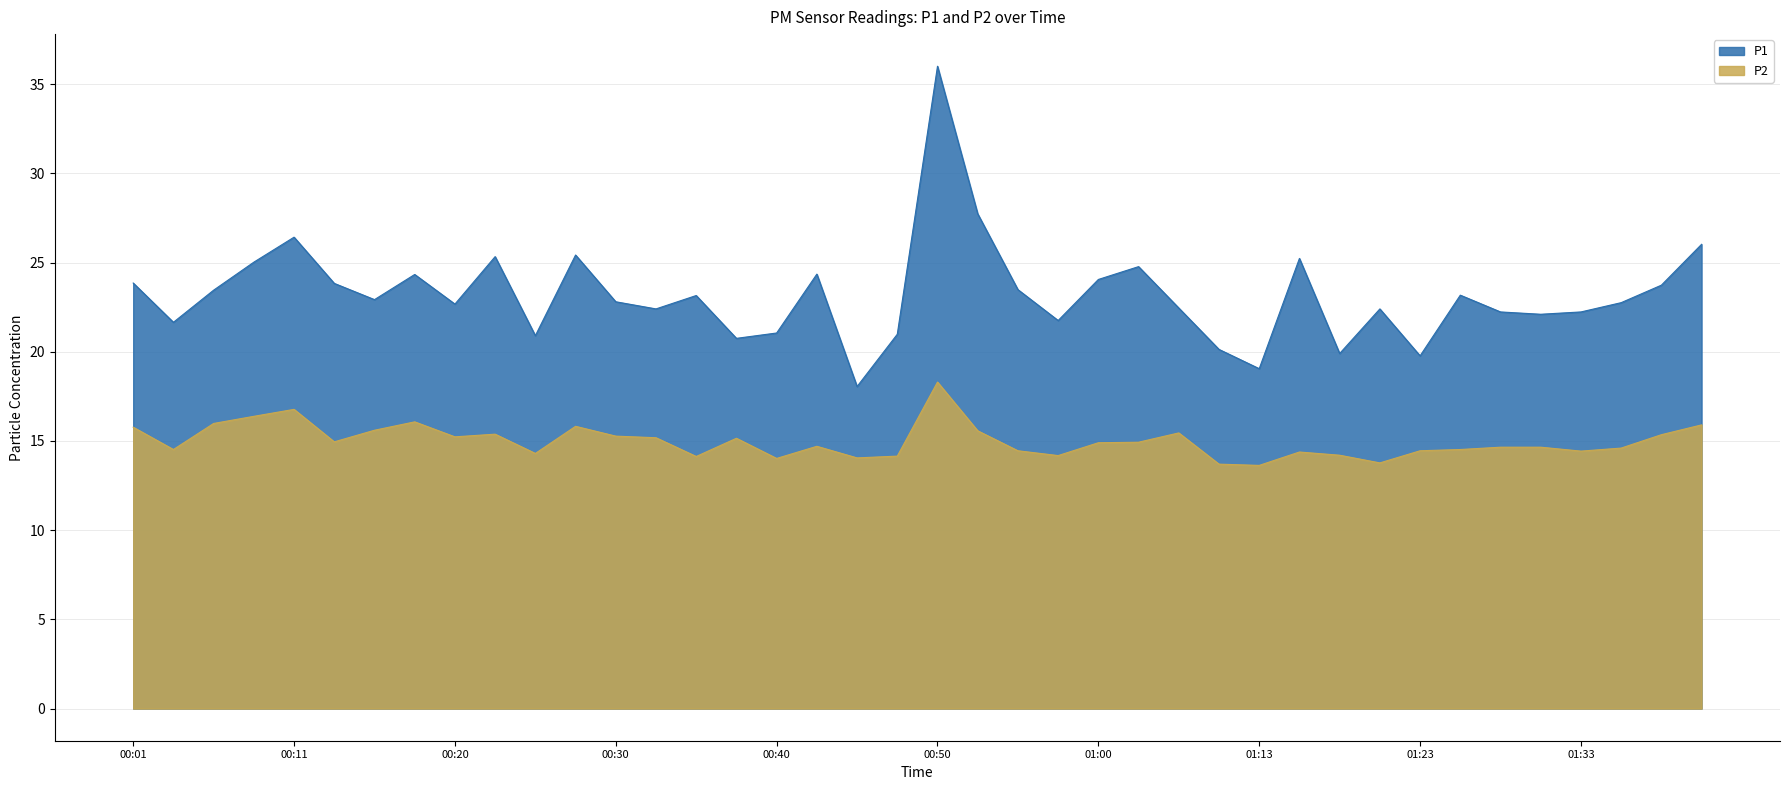

List the labels in order of P2 value, smallest first.

01:13, 01:10, 01:20, 00:40, 00:45, 00:35, 00:47, 00:57, 01:18, 00:25, 01:15, 01:33, 00:55, 01:23, 00:03, 01:25, 01:35, 01:28, 01:30, 00:43, 01:00, 01:02, 00:13, 00:38, 00:33, 00:20, 00:30, 01:38, 00:23, 01:05, 00:52, 00:15, 00:01, 00:28, 01:40, 00:06, 00:18, 00:08, 00:11, 00:50